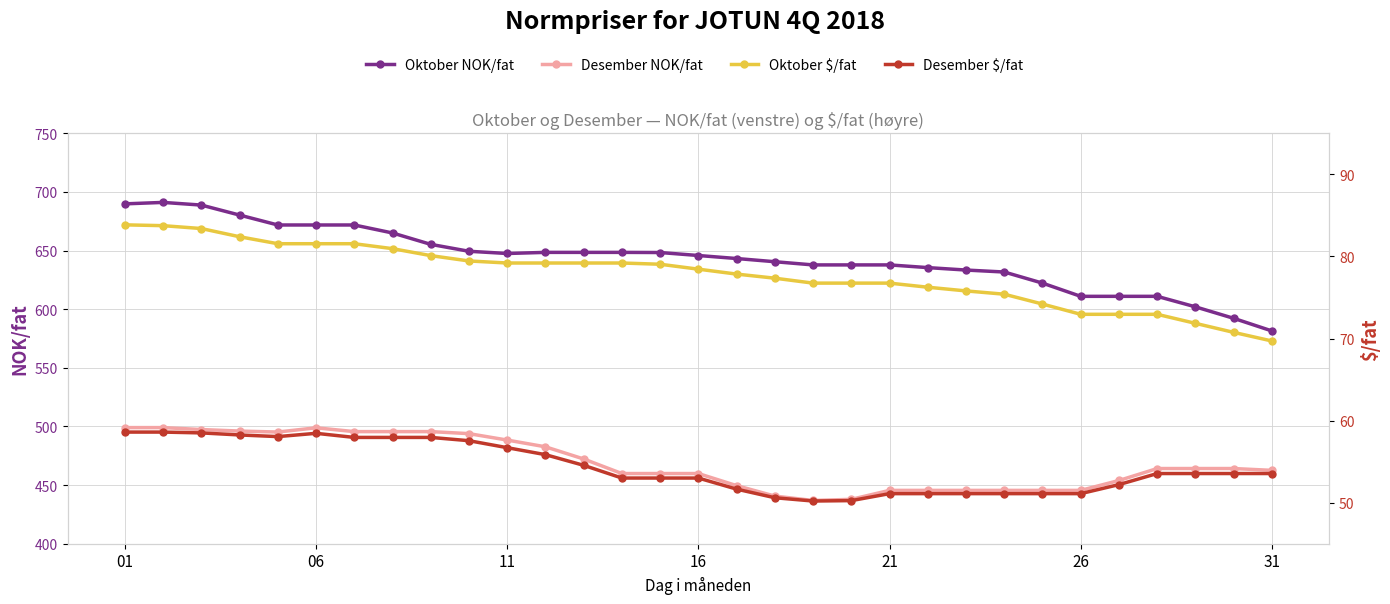

True or false: Desember NOK/fat and Oktober NOK/fat cross at least once.

False